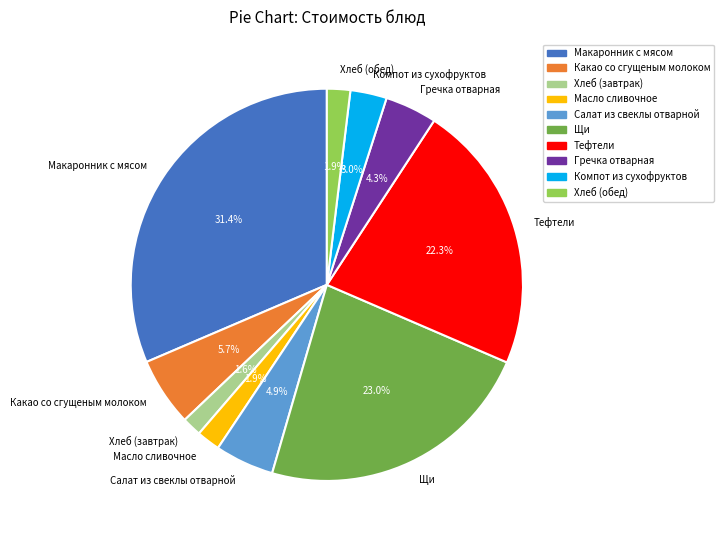

Which has a higher value, Компот из сухофруктов or Какао со сгущеным молоком?

Какао со сгущеным молоком